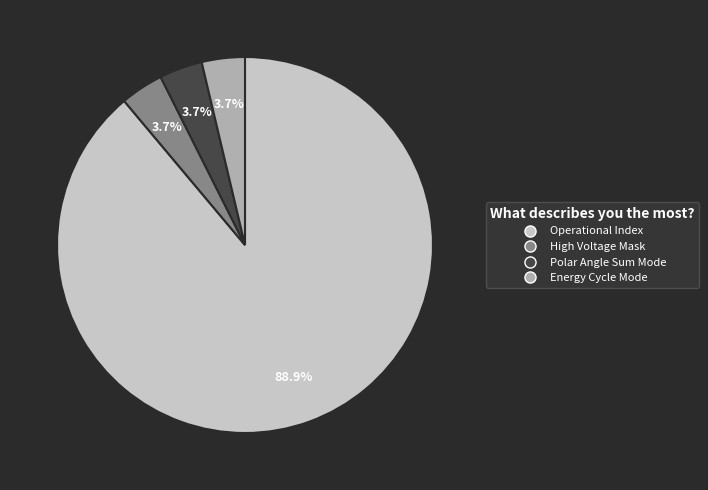

Count the number of slices in the pie.

4